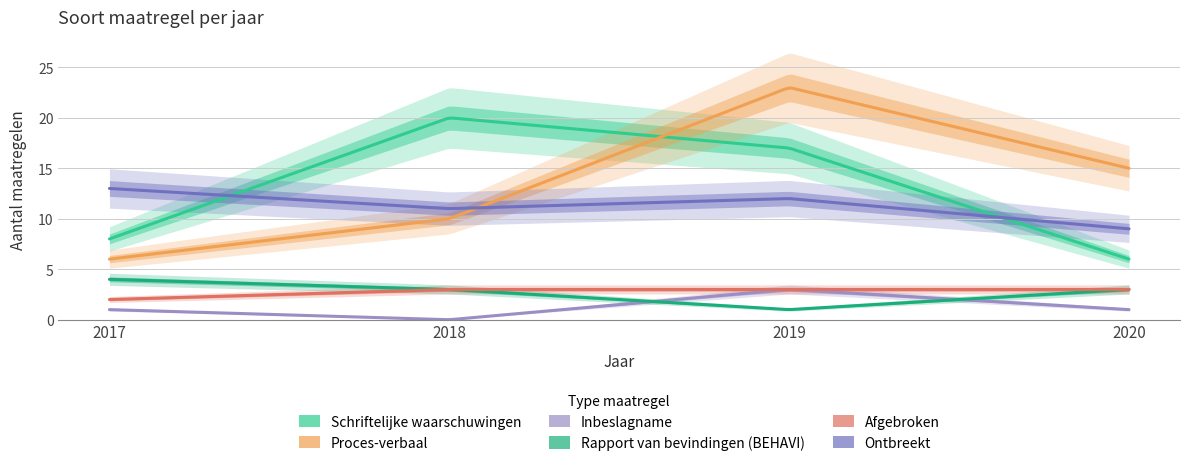

Between 2020 and 2017, which is larger?

2017